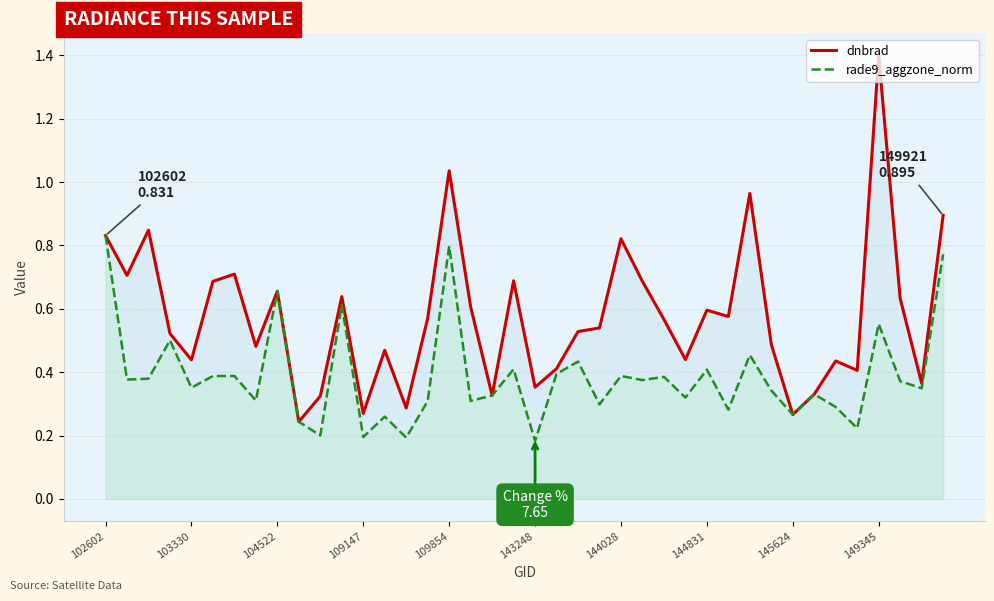

At which category is the sum across all series the highest?

149345